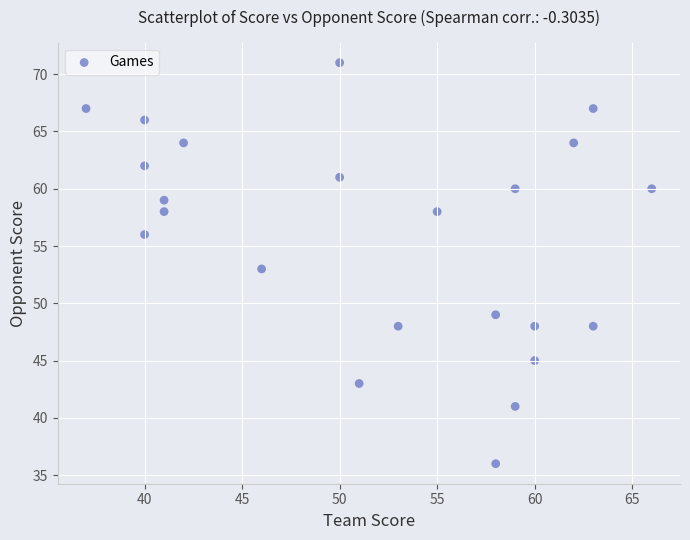

What is the range of Y values (max minus min)?

35